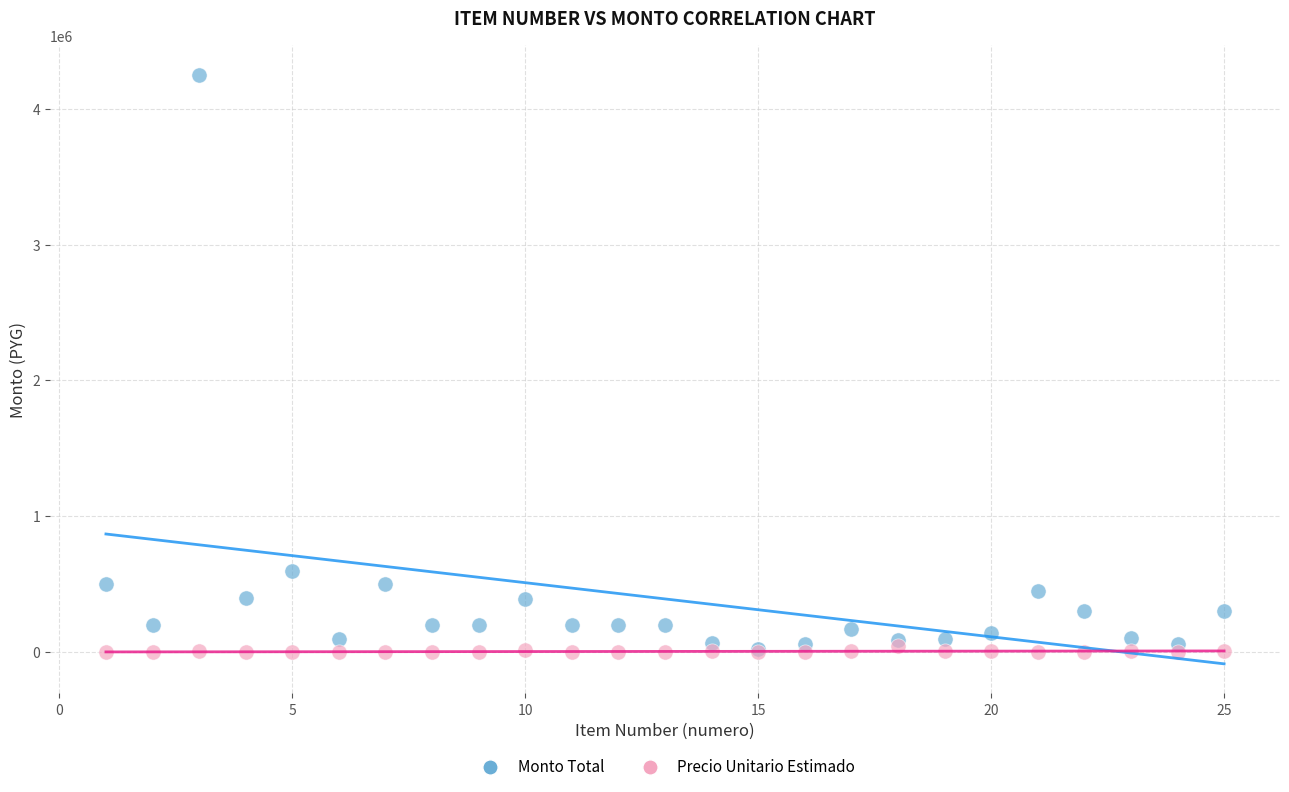

Across all series, what Y value is closest to 2125500?

600000